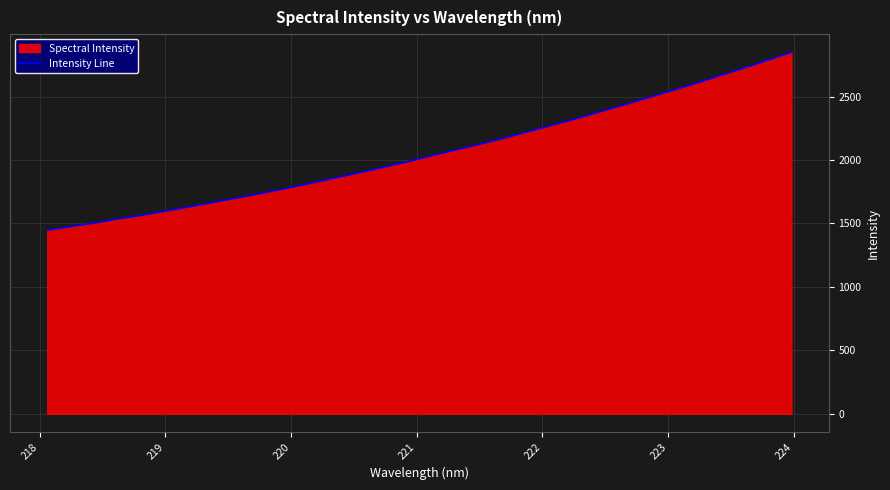

What is the difference between the maximum and minimum values?

1402.1